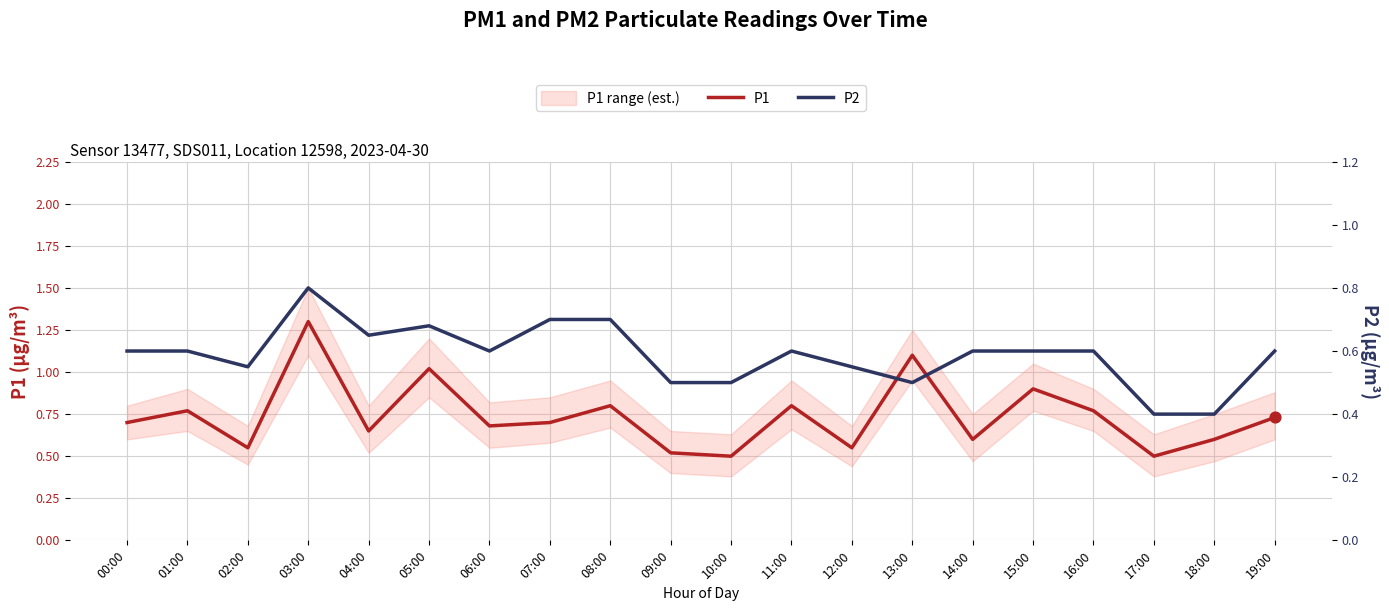

At which category is the sum across all series the highest?

03:00